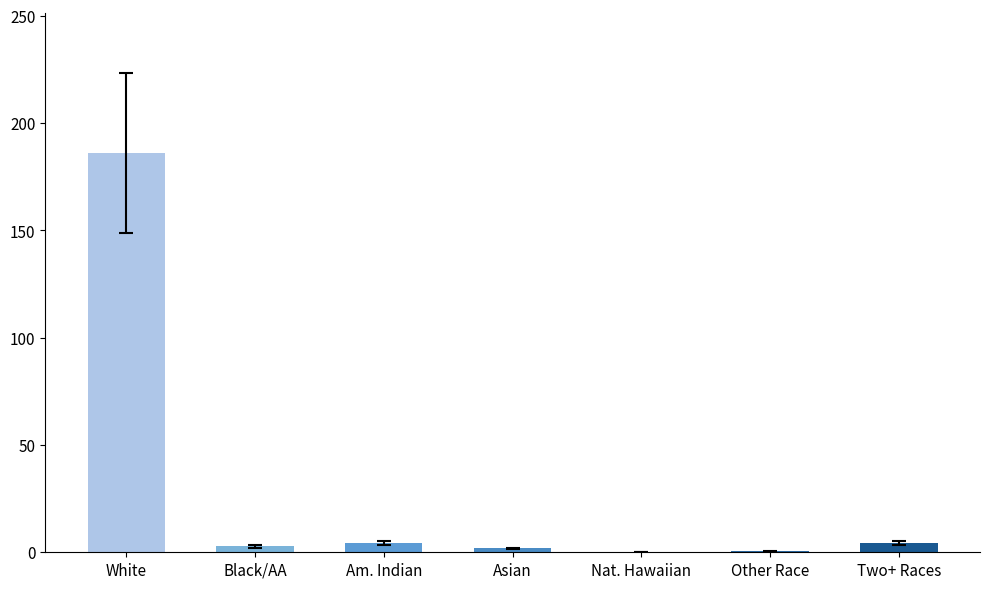

Which category has the highest value across all series?

White